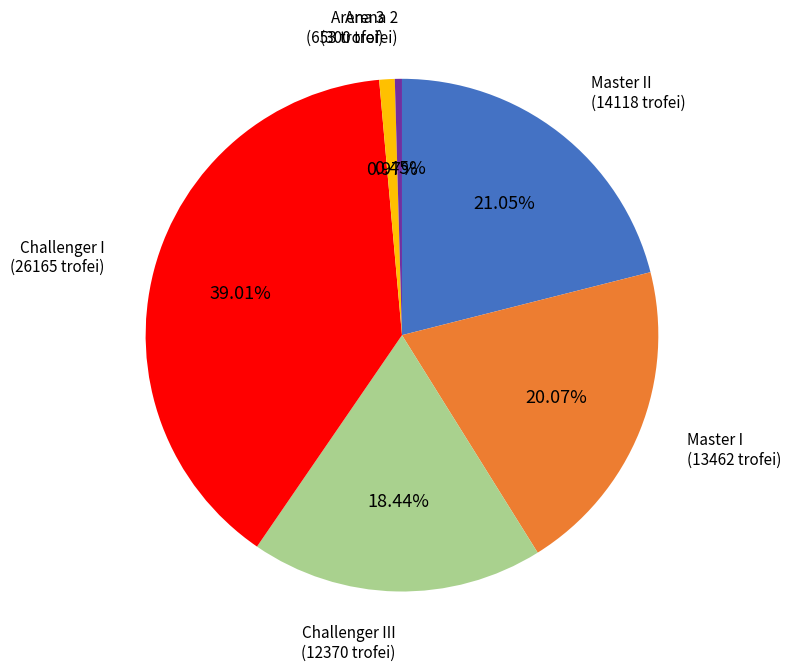

Does any single category account for the majority?

No